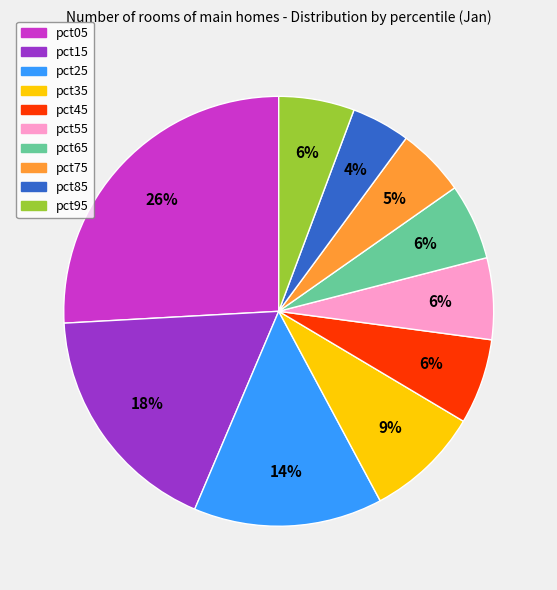

To the nearest percent, what is the combined percentage of pct75 and pct05?

31%